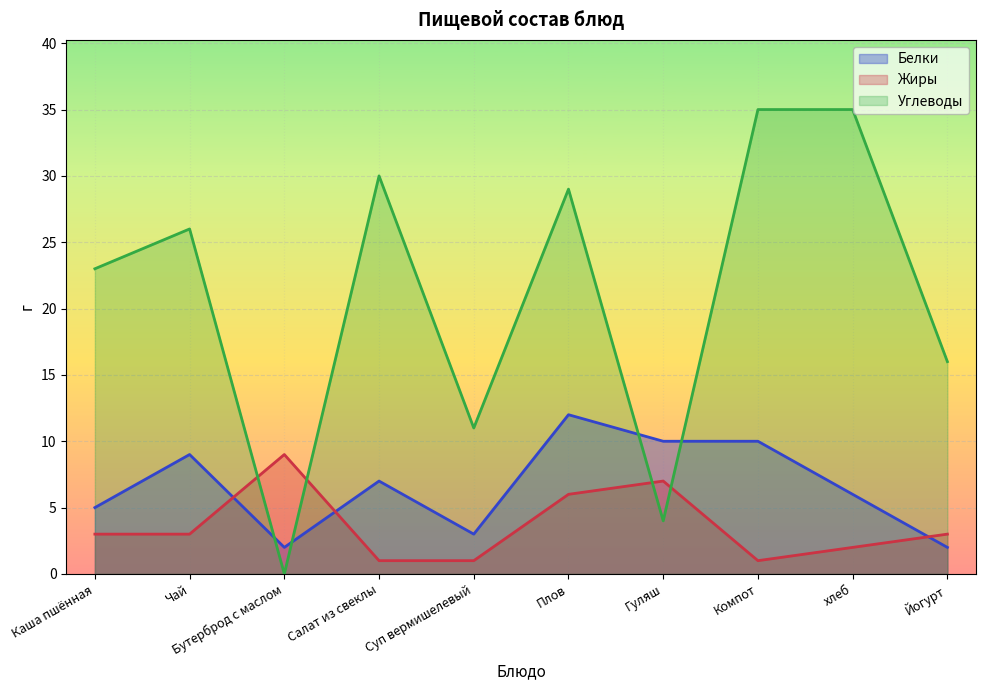

At Каша пшённая, list the series in order from smallest to largest.

Жиры, Белки, Углеводы